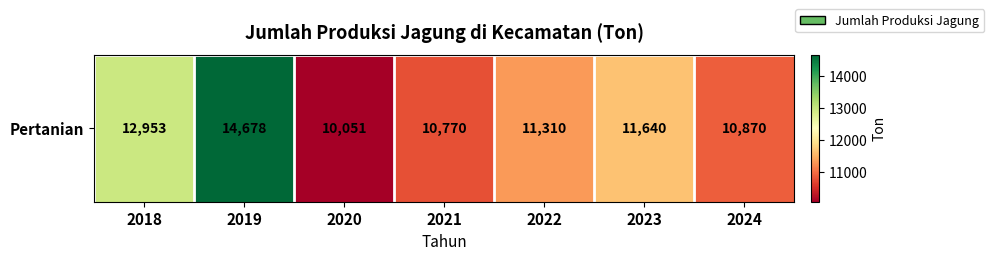

List the labels in order of value, smallest first.

2020, 2021, 2024, 2022, 2023, 2018, 2019